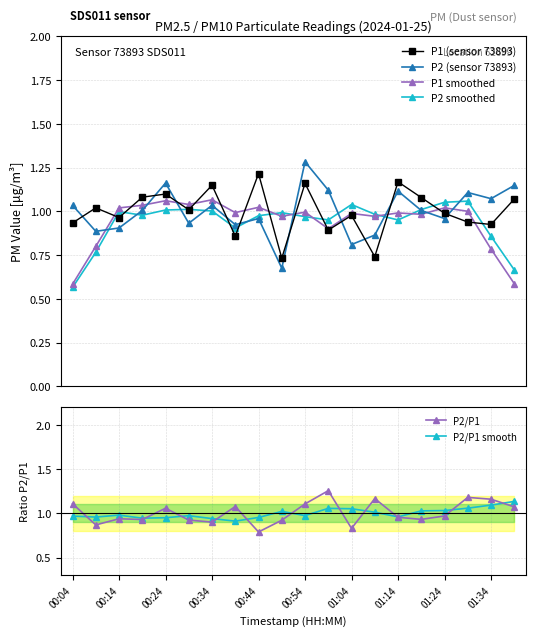

At how many categories does at least one series exceed 0?

20